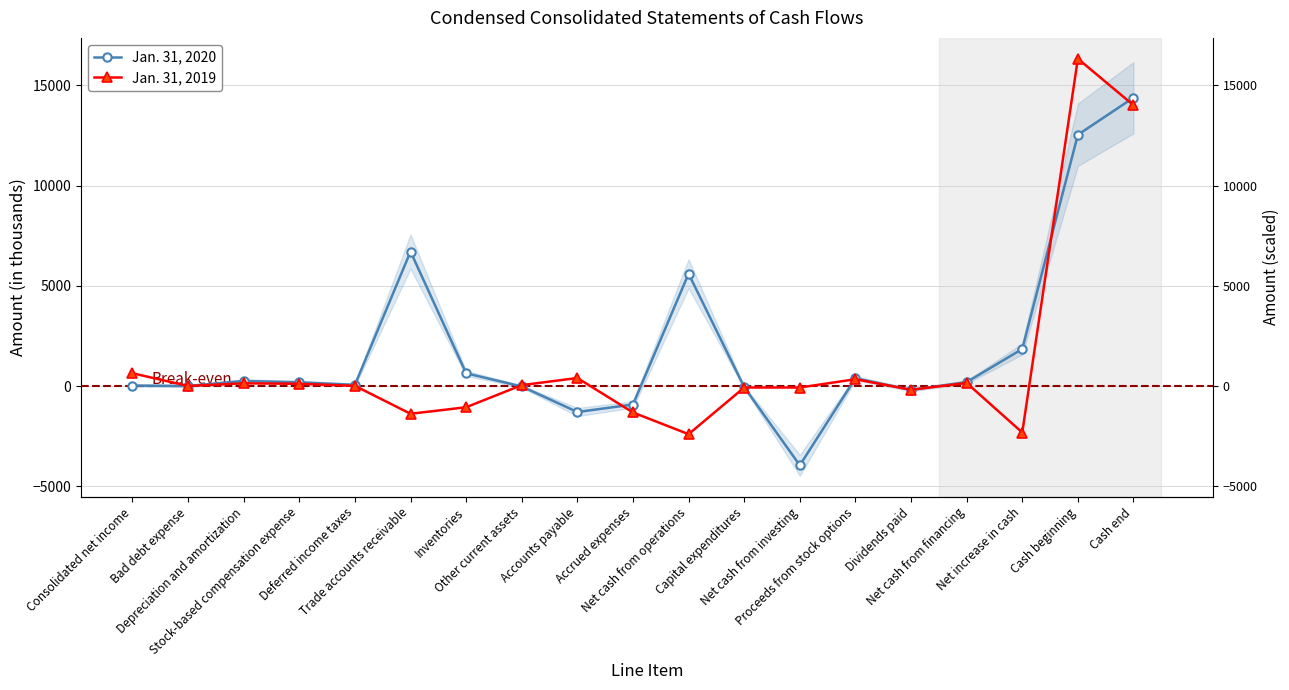

At which category does Jan. 31, 2019 reach its first local peak?

Depreciation and amortization